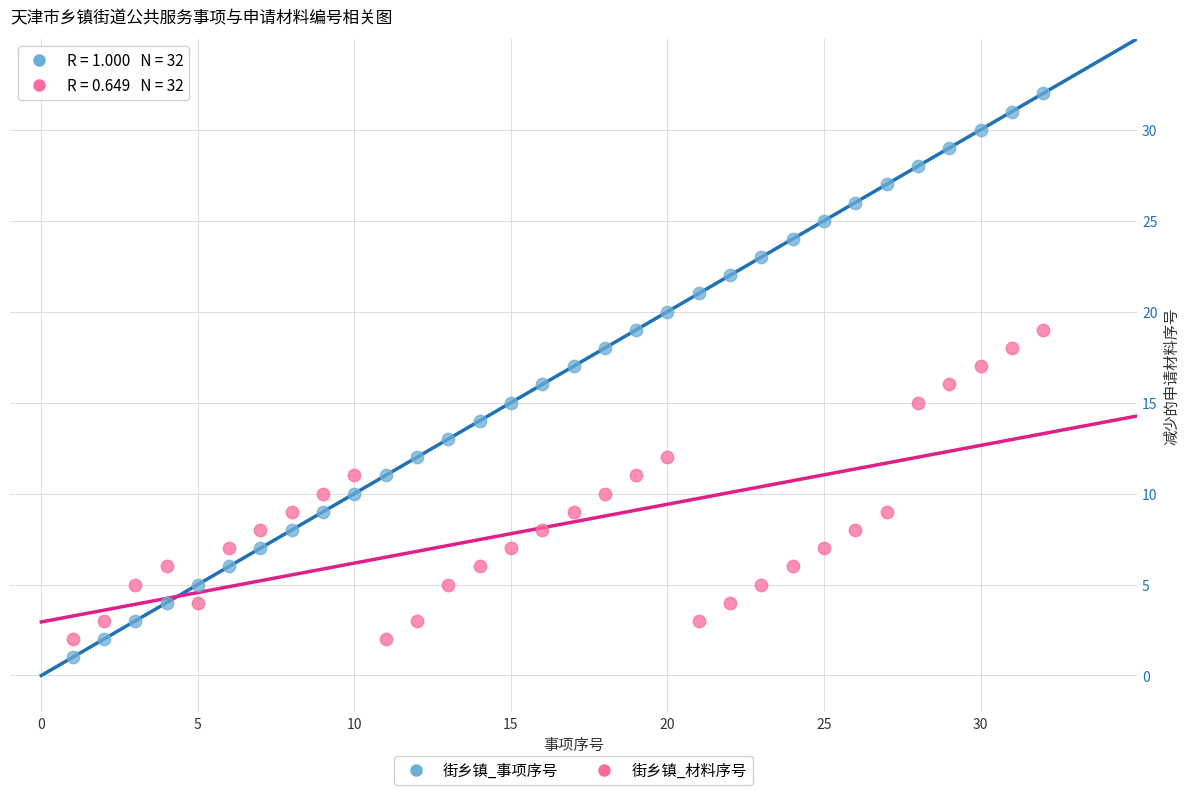

Which series reaches the minimum Y coordinate?

街乡镇_事项序号